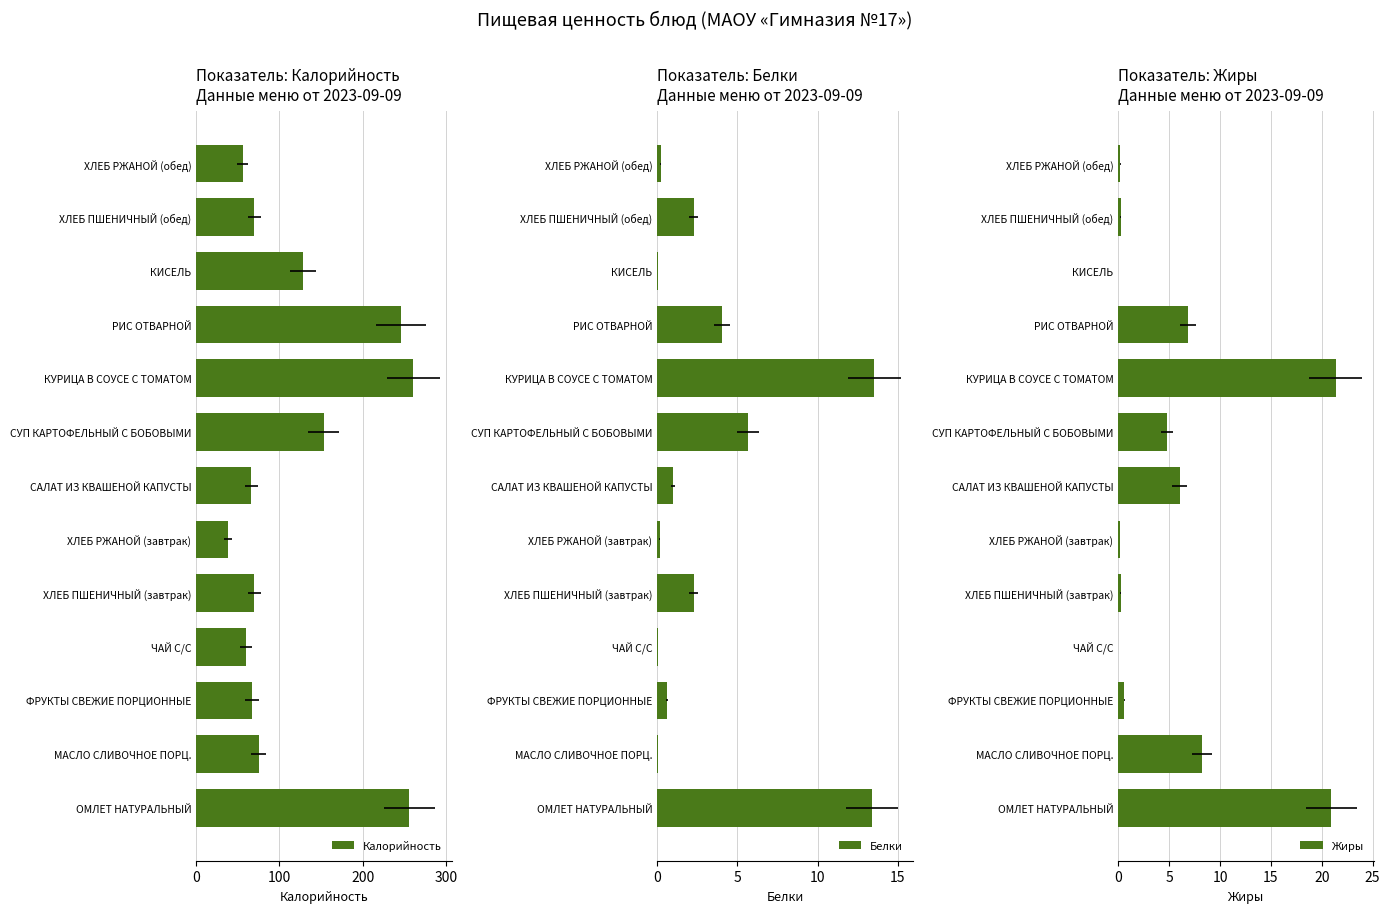

Which series has the widest spread of values?

Калорийность